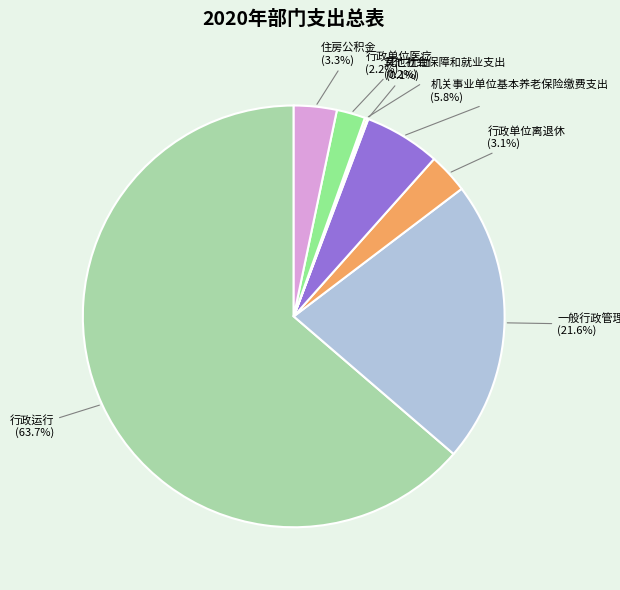

What is the majority slice?

行政运行